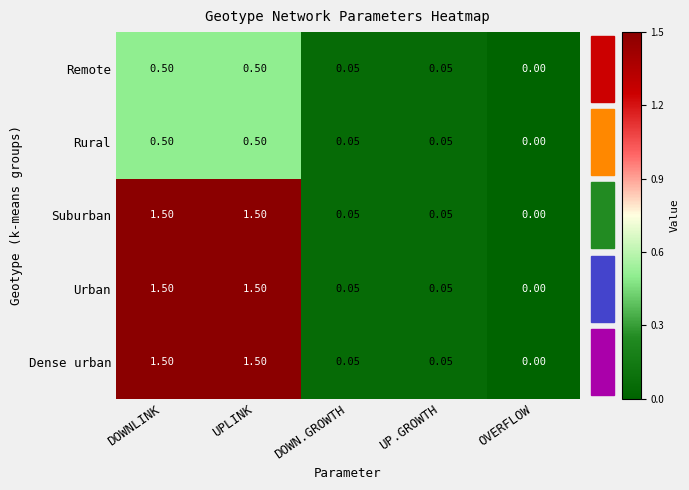

Which label corresponds to the smallest value in the chart?

OVERFLOW